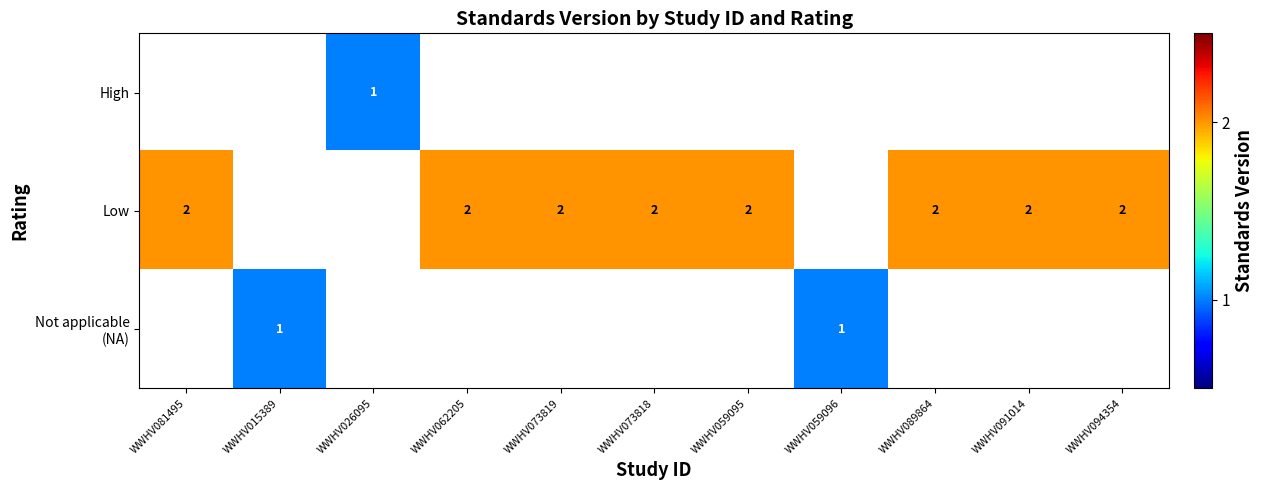

Which category has the lowest value across all series?

WWHV026095